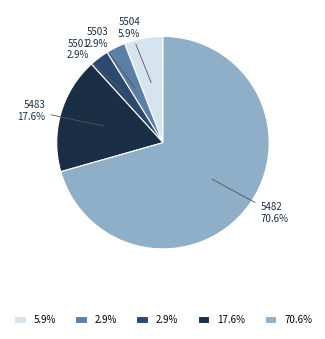

Which has a higher value, 5482 or 5483?

5482